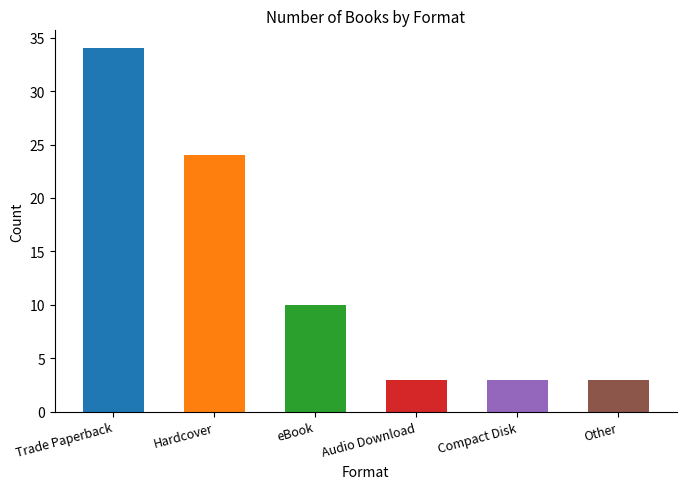

What is the difference between the second highest and second lowest values?

21